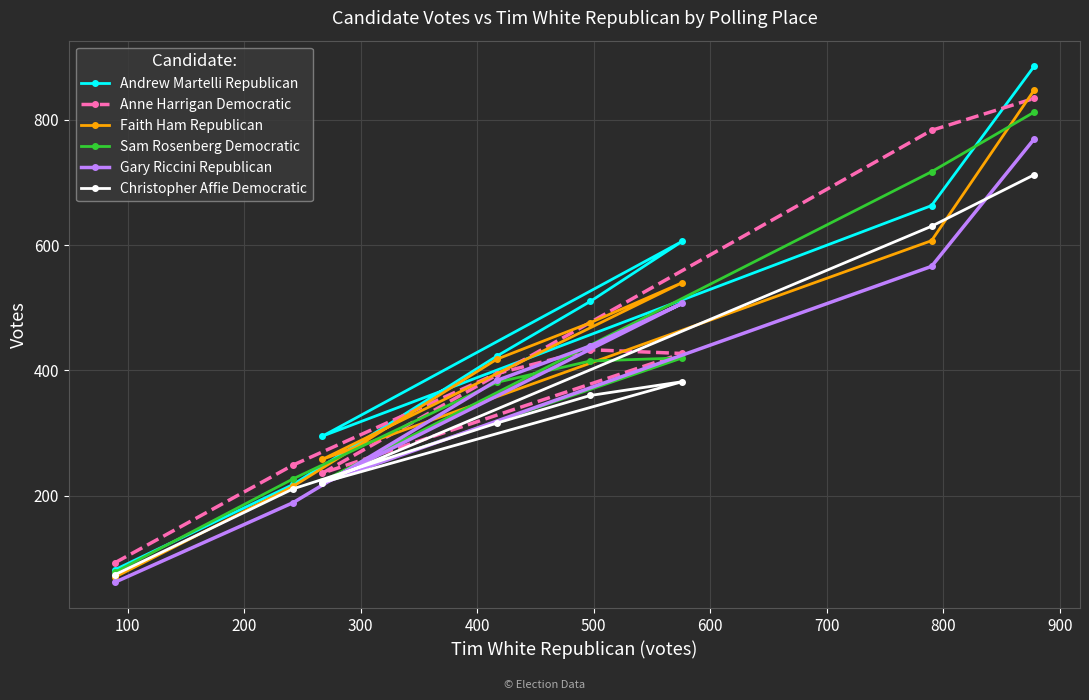

What is the value of the Faith Ham Republican point at the 2nd from the left?

215